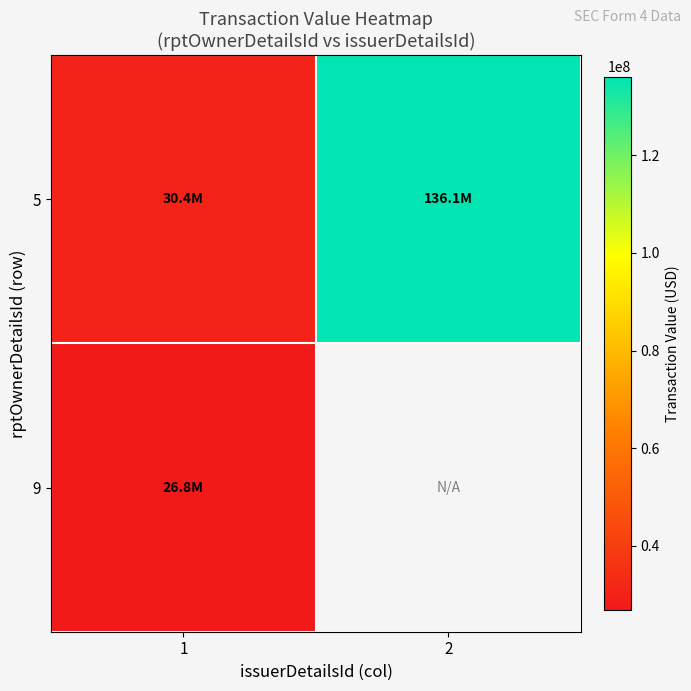

Is it true that 9 equals 26836187.0 at 1?

True